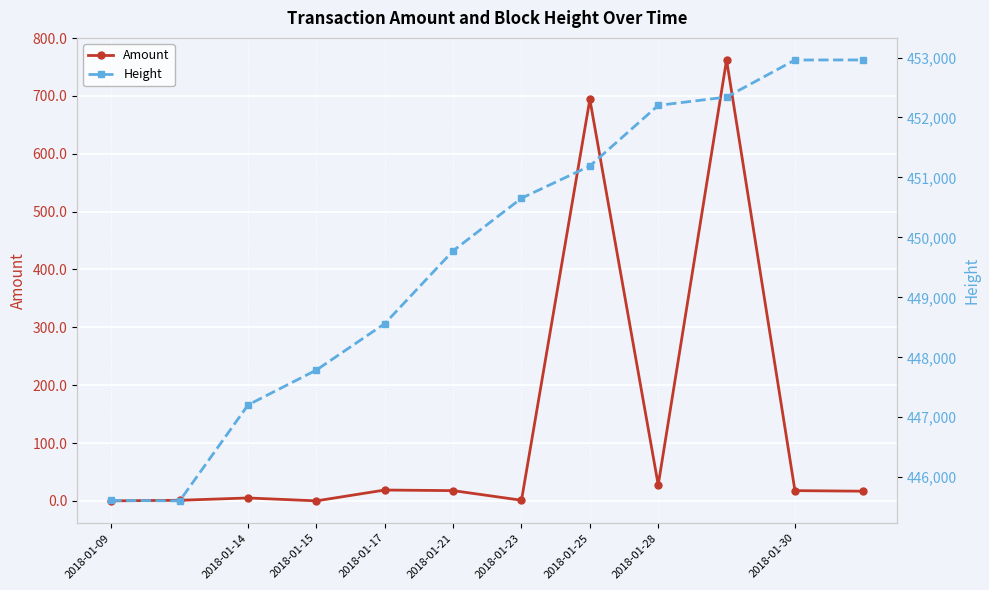

True or false: Amount and Height cross at least once.

False